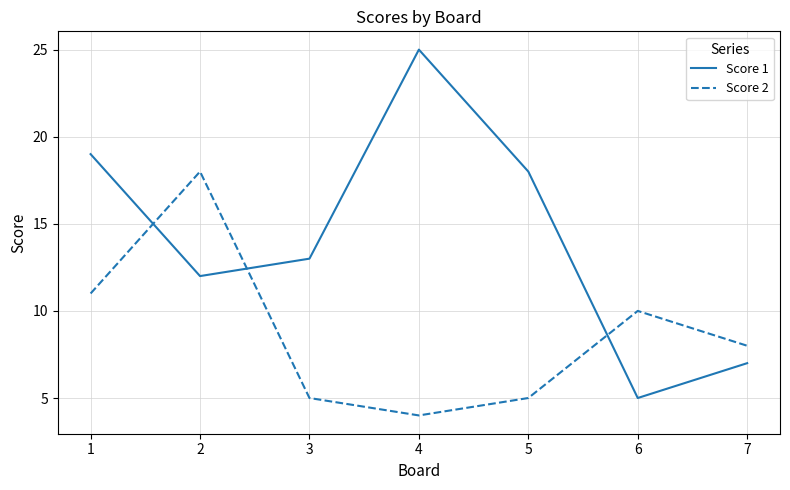

Rank the series by their average value, from highest to lowest.

Score 1, Score 2